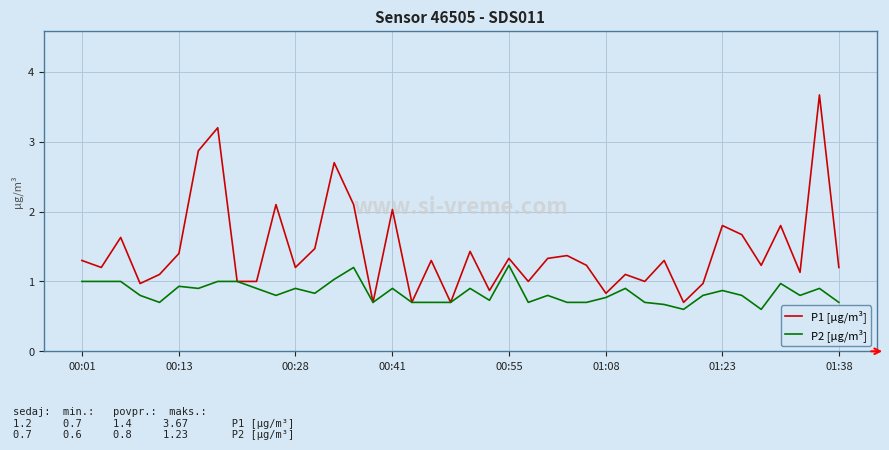

Which series has the largest total across all categories?

P1 [µg/m³]